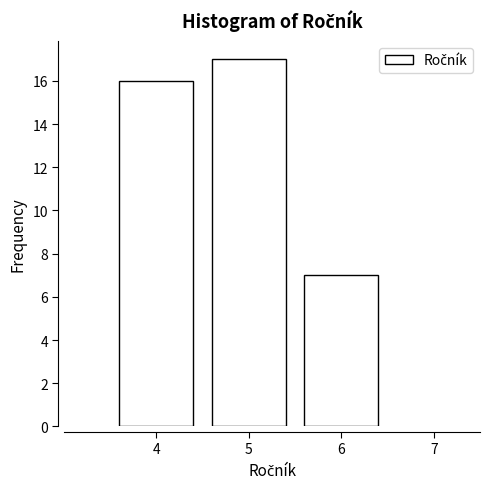

Reading left to right, list every bar in this chart as the range it spans on the x-axis followed by its height. The values are not printed on the chart, so give them approximately, as read against the axis.

3.5 to 4.5: 16
4.5 to 5.5: 17
5.5 to 6.5: 7